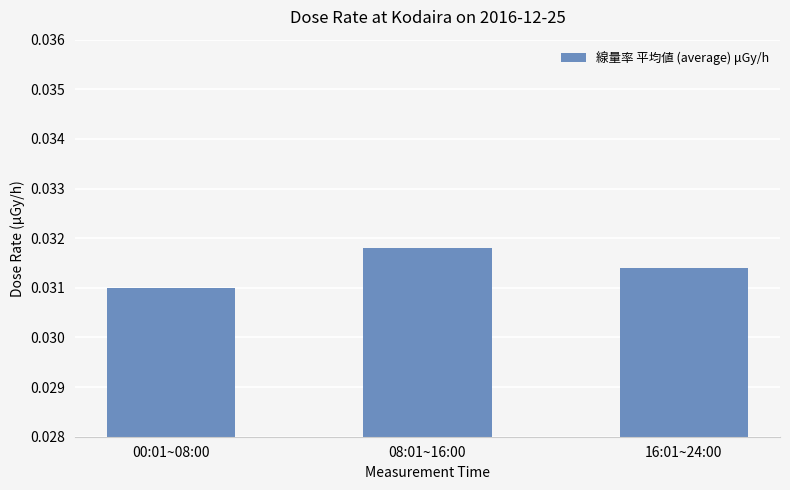

Are the bars grouped side by side (vs. stacked)?

No